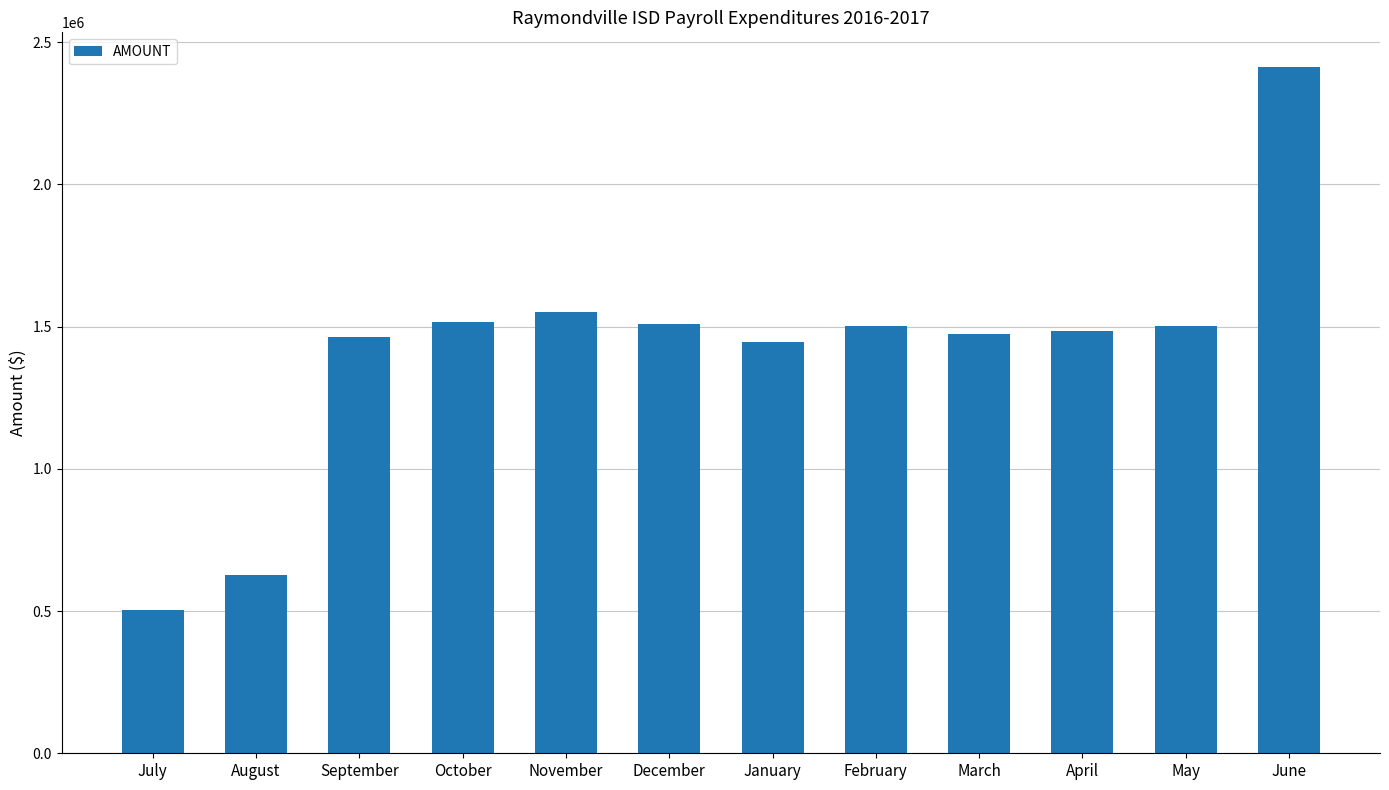

How many bars are there in total?

12